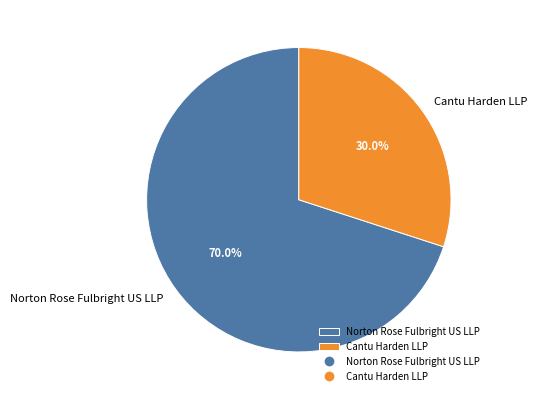

To the nearest percent, what is the average slice percentage?

50%